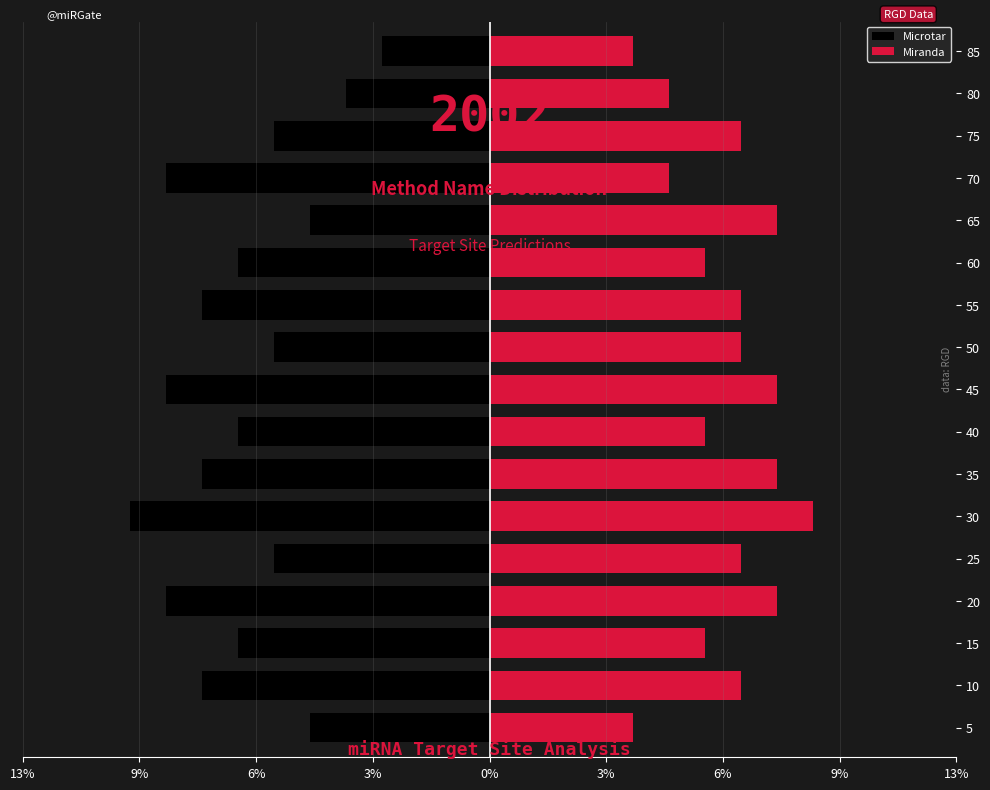

Is the value of Miranda at 20 greater than the value of Microtar at 10?

Yes